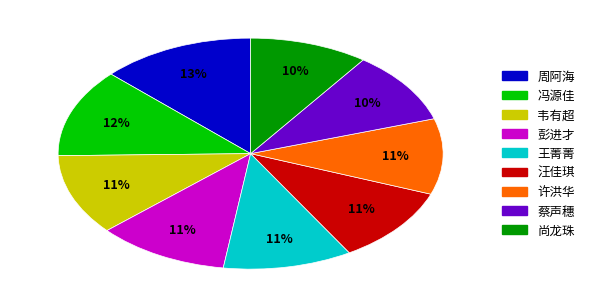

Is there any slice that represents more than half of the pie?

No